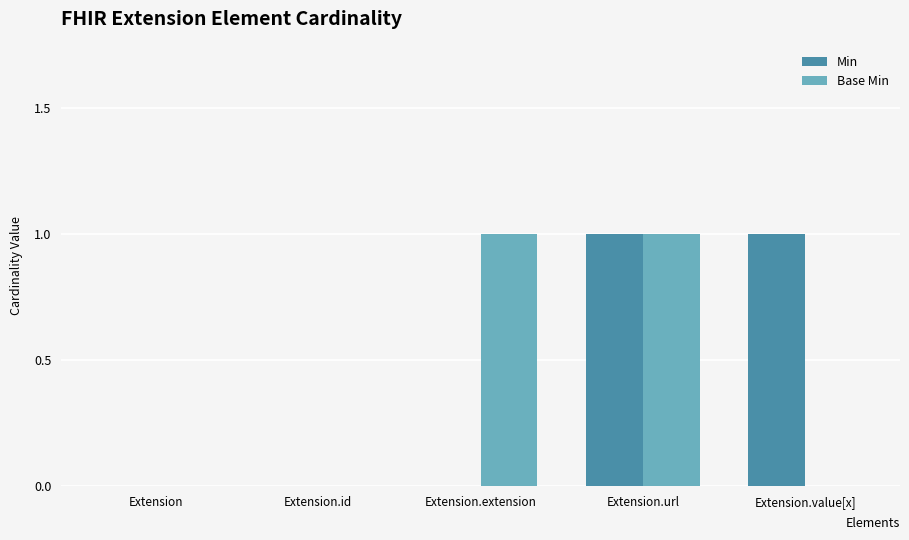

The Min series shows 2 at Extension.url. True or false?

False